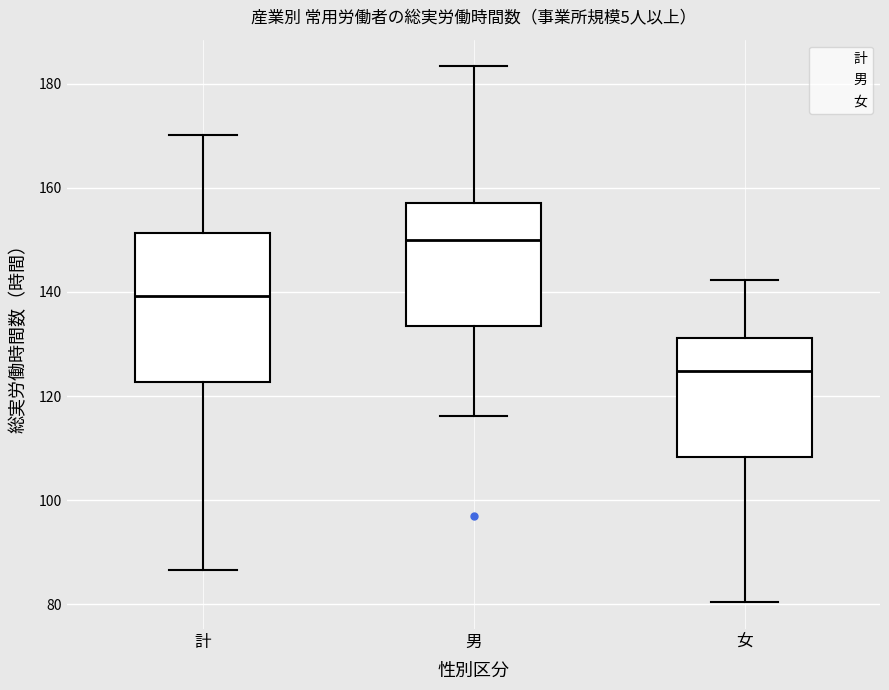

Reading left to right, transcribe this box plot: for each box, give where its median line is, the range the box spans, and where its two whiskers end, as read against the y-axis. The values are not printed on the chart, so give them approximately, as read against the axis.

計: median 140, box 122 to 152, whiskers 86 to 170
男: median 150, box 134 to 158, whiskers 116 to 184
女: median 124, box 108 to 132, whiskers 80 to 142